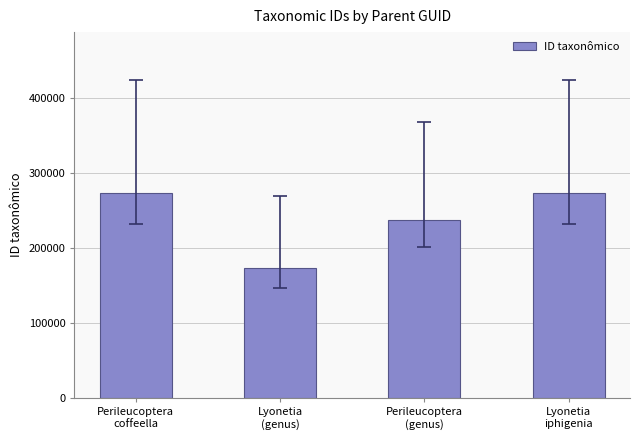

What is the minimum value shown in the chart?

173519